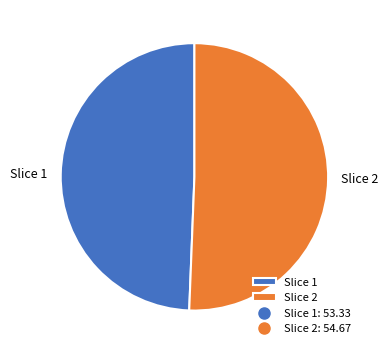

True or false: Slice 2 accounts for 57% of the total.

False